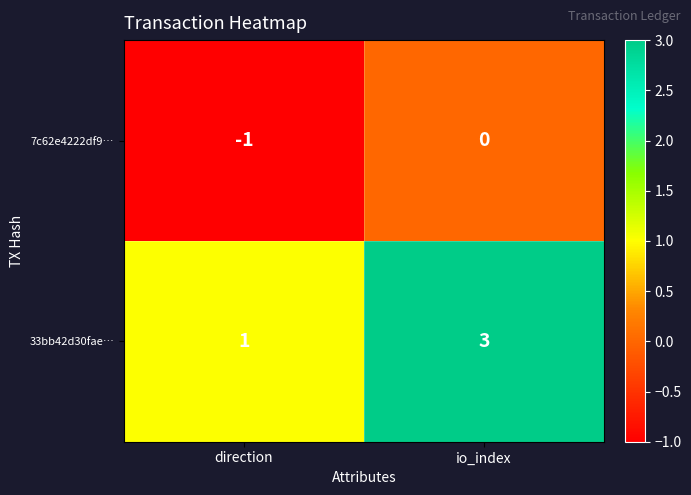

Rank the series by their maximum value, from lowest to highest.

7c62e4222df9…, 33bb42d30fae…